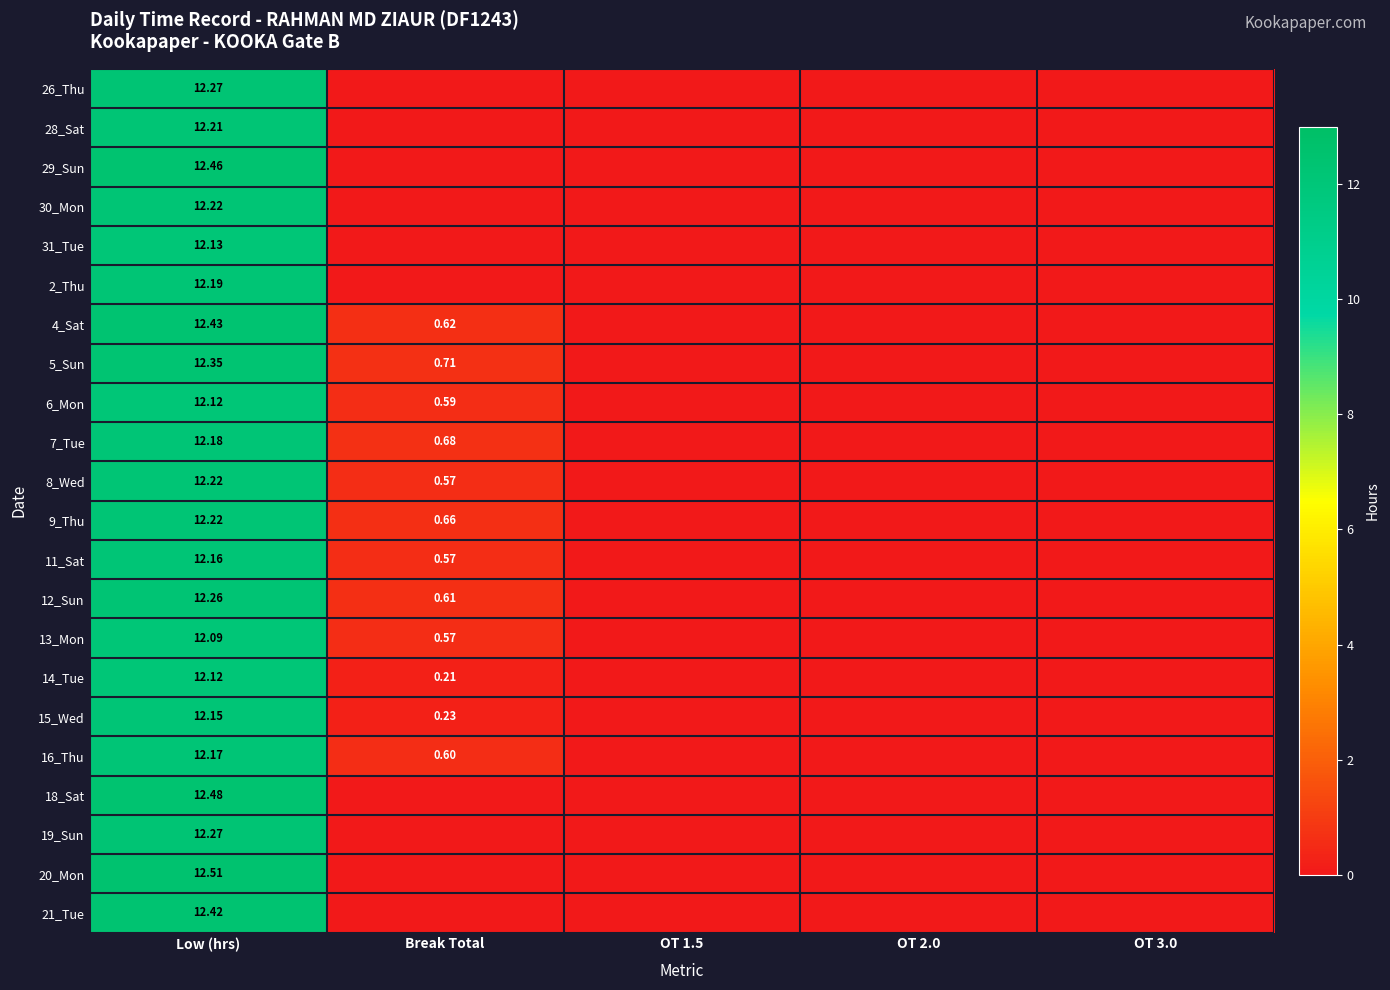

True or false: 26_Thu has a value of 5.6 at OT 3.0.

False